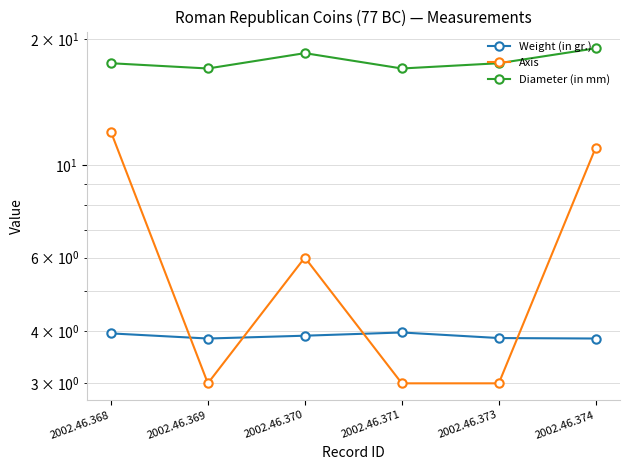

Reading left to right, extract all data points from this chart.

Weight (in gr.): 4.0	3.8	3.9	4.0	3.9	3.8
Axis: 12.0	3.0	6.0	3.0	3.0	11.0
Diameter (in mm): 17.5	17.0	18.5	17.0	17.5	19.0